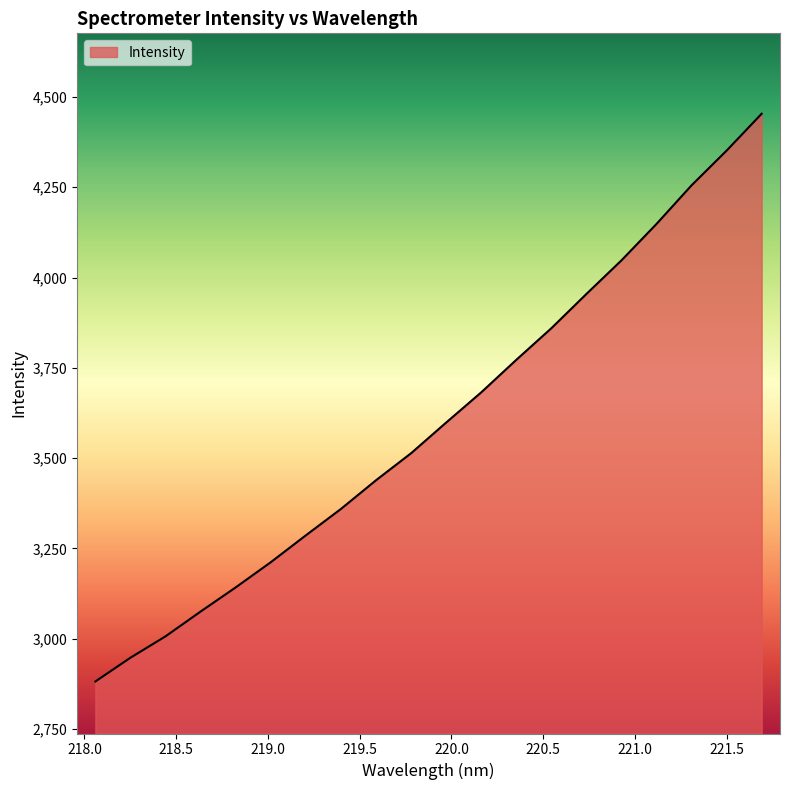

What is the difference between the maximum and minimum values?

1572.2